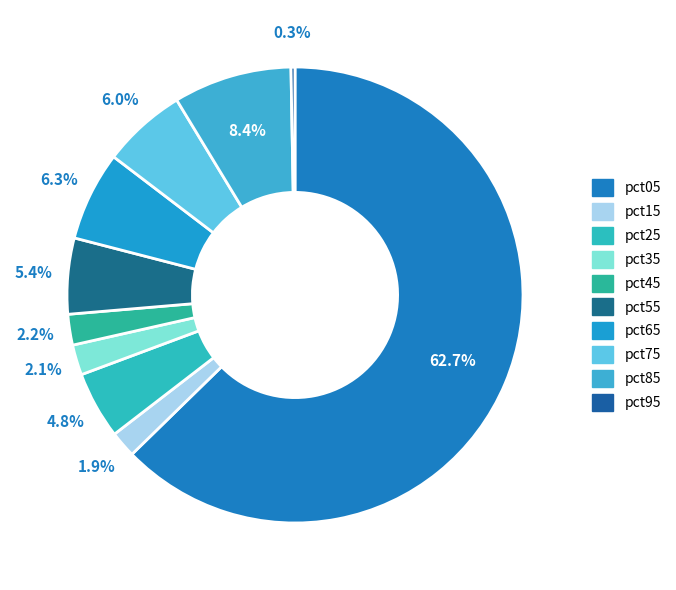

Does pct35 represent more than half of the total?

No